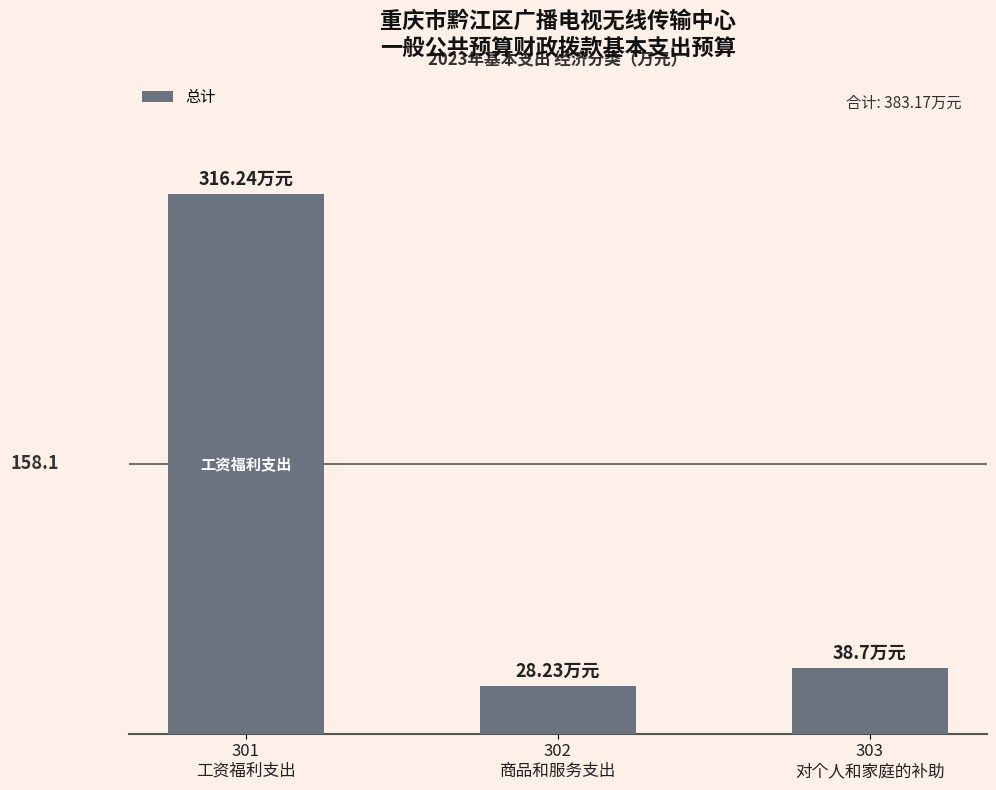

Reading left to right, list all the values displayed in this chart.

301
工资福利支出=316.2	302
商品和服务支出=28.2	303
对个人和家庭的补助=38.7